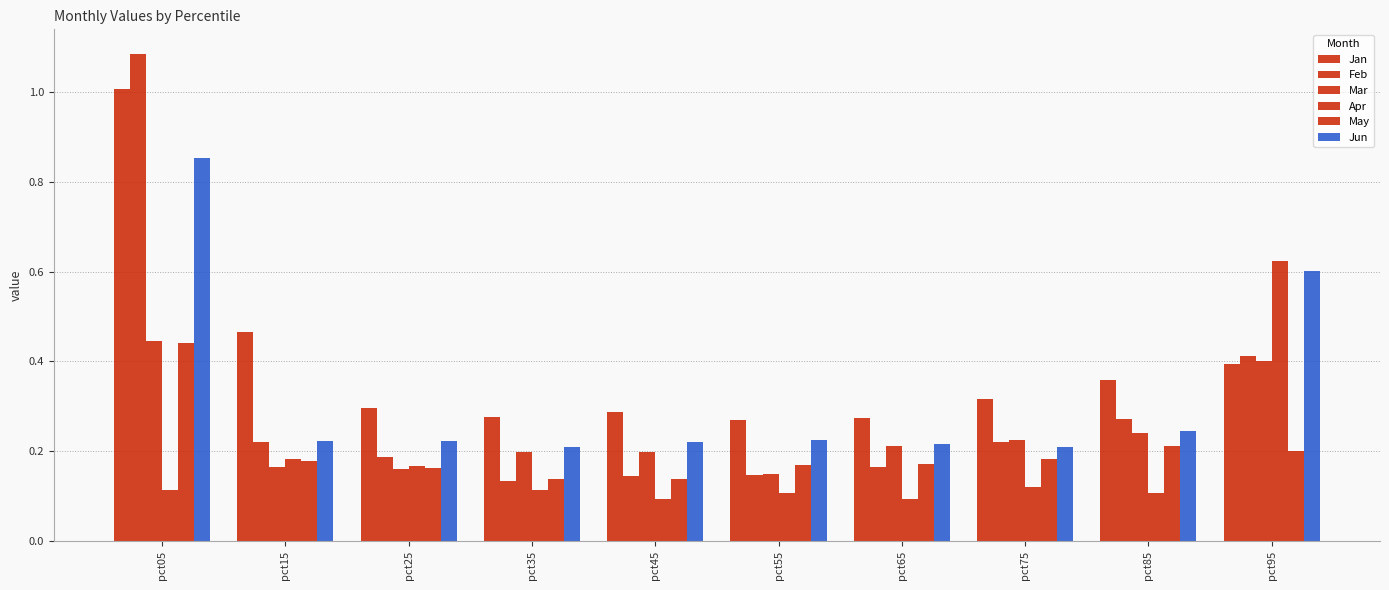

What is the smallest value displayed?

0.1